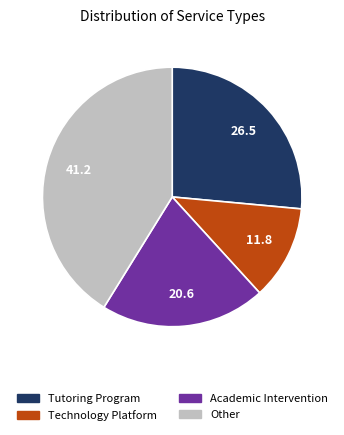

Is there any slice that represents more than half of the pie?

No